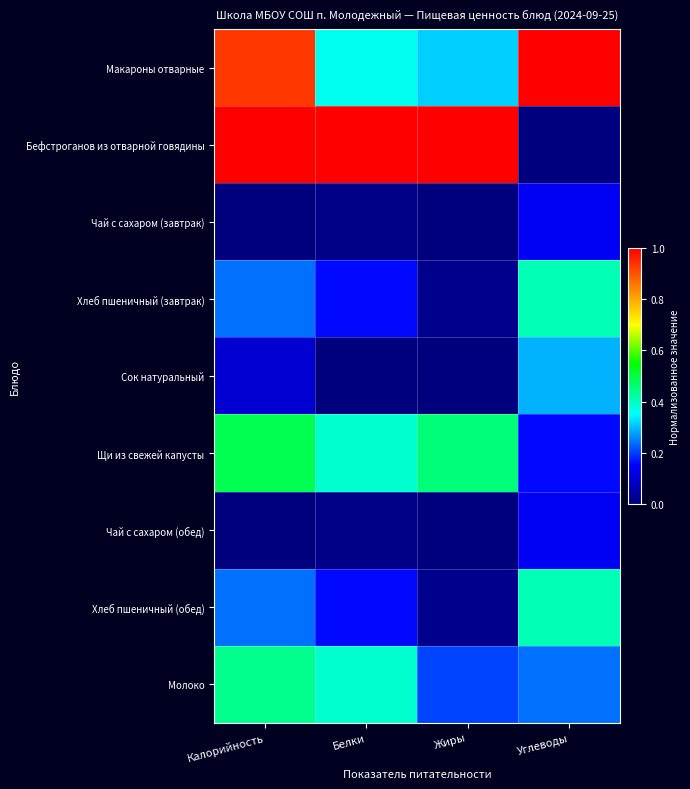

Which series has the largest range (max minus min)?

Бефстроганов из отварной говядины